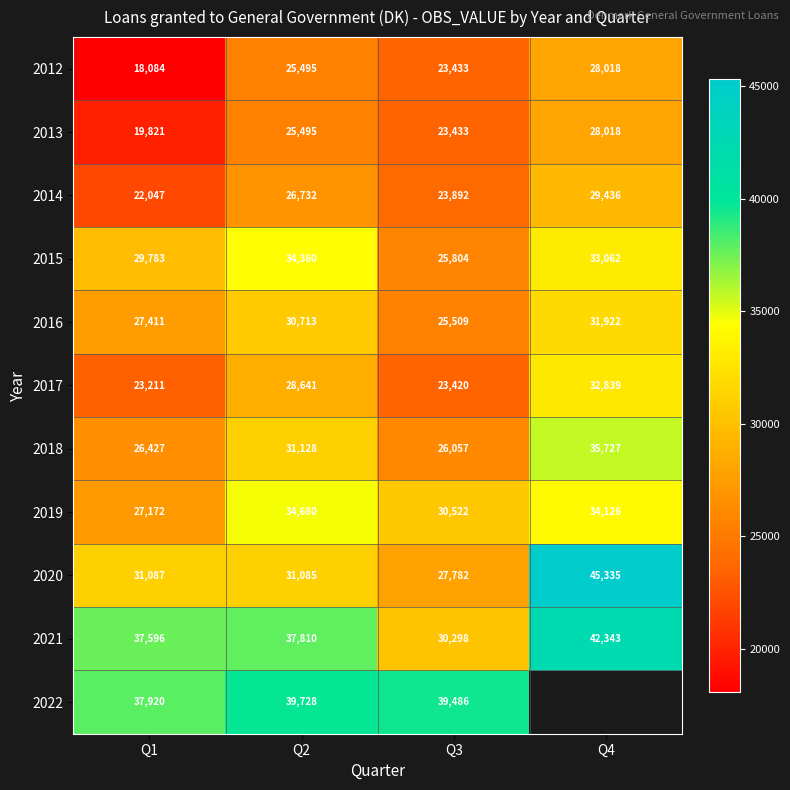

Count the number of categories in the chart.

4